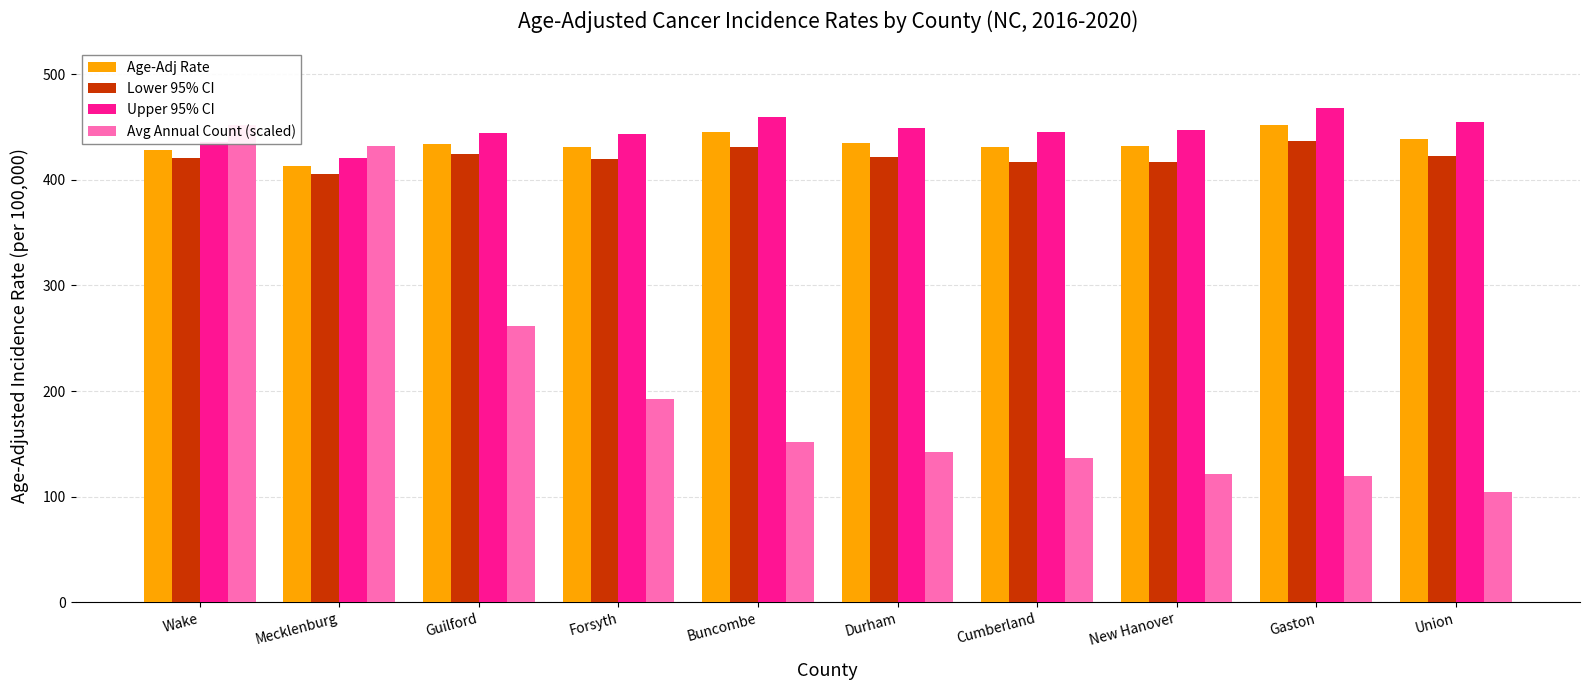

How many bars are there in each group?

4